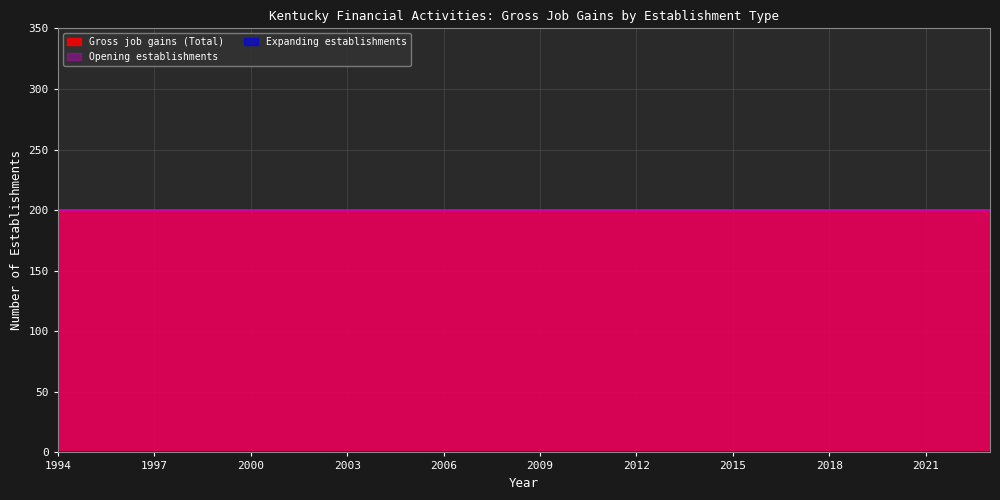

What are all the series names shown in the legend?

Gross job gains (Total), Expanding establishments, Opening establishments